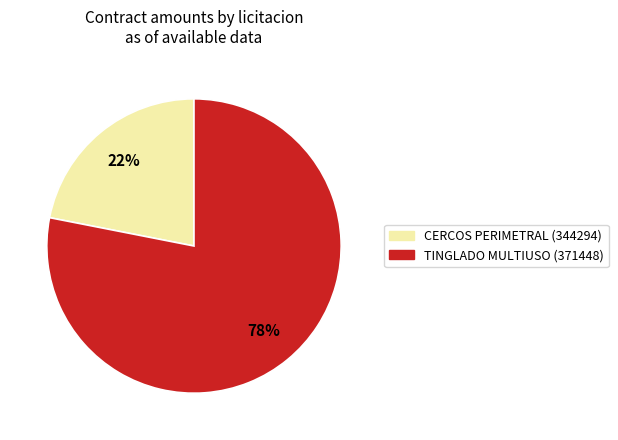

What percentage is the TINGLADO MULTIUSO (371448) slice, to the nearest percent?

78%